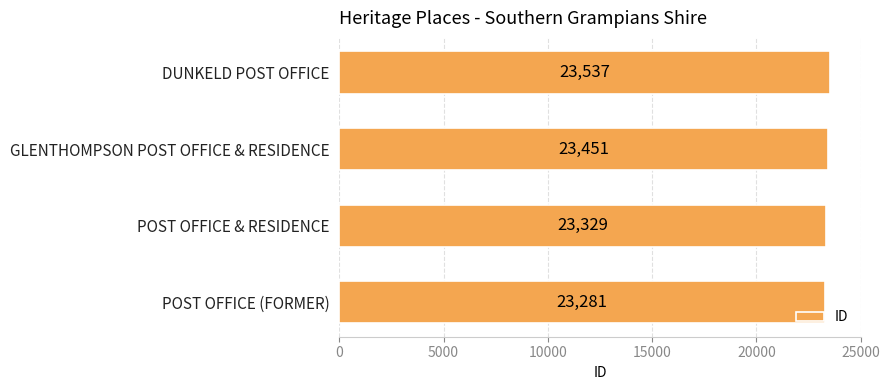

How many series are shown in this chart?

1